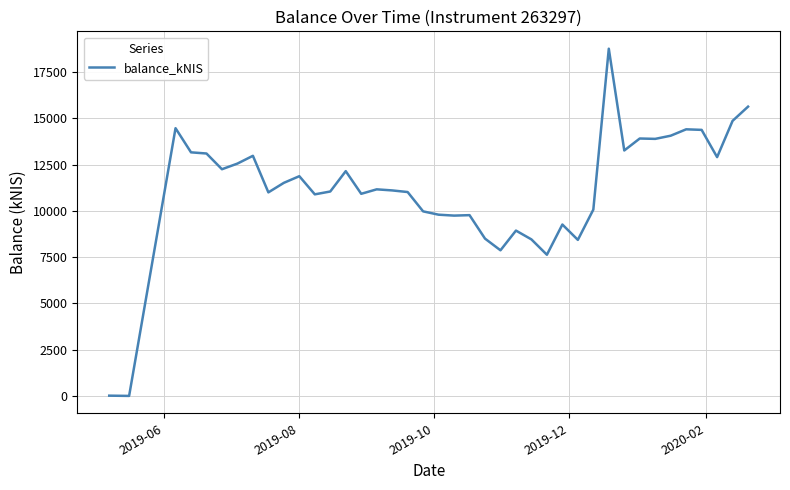

What is the greatest value displayed?

18760.7